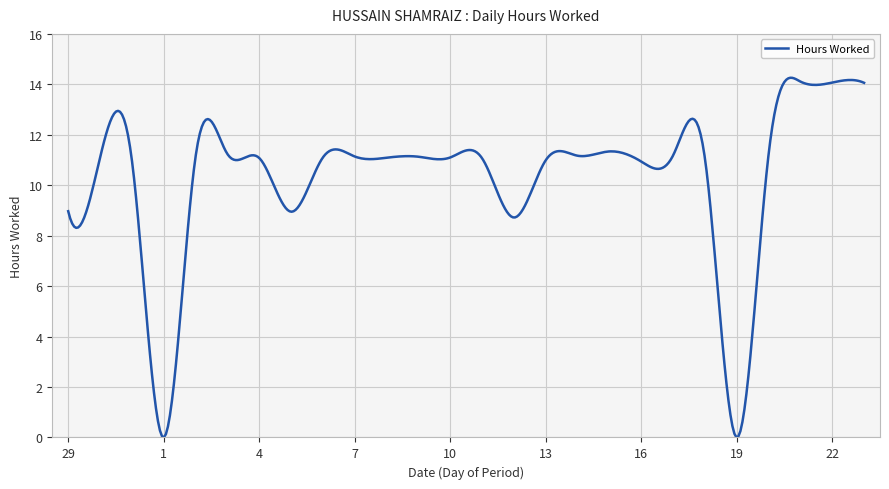

What is the difference between the second highest and minimum values?

14.3